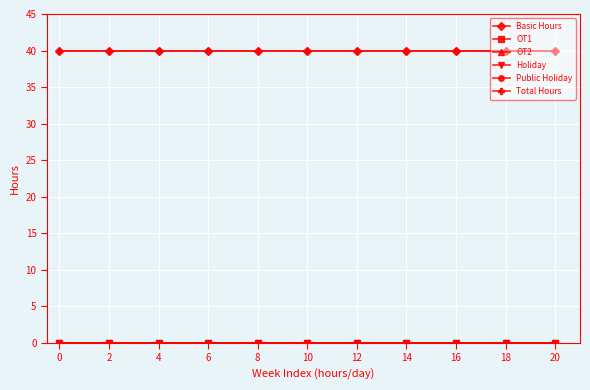

Which series changed the most between 2 and 14?

Basic Hours